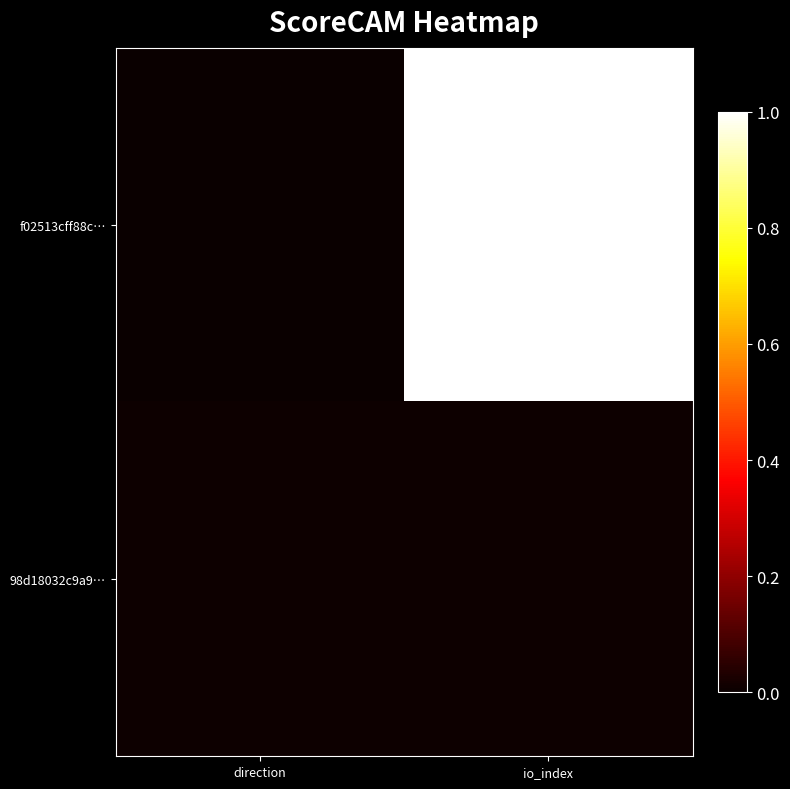

Reading left to right, what are all the values shown in this chart?

f02513cff88c…: direction=0.0	io_index=1.0
98d18032c9a9…: direction=0.0	io_index=0.0